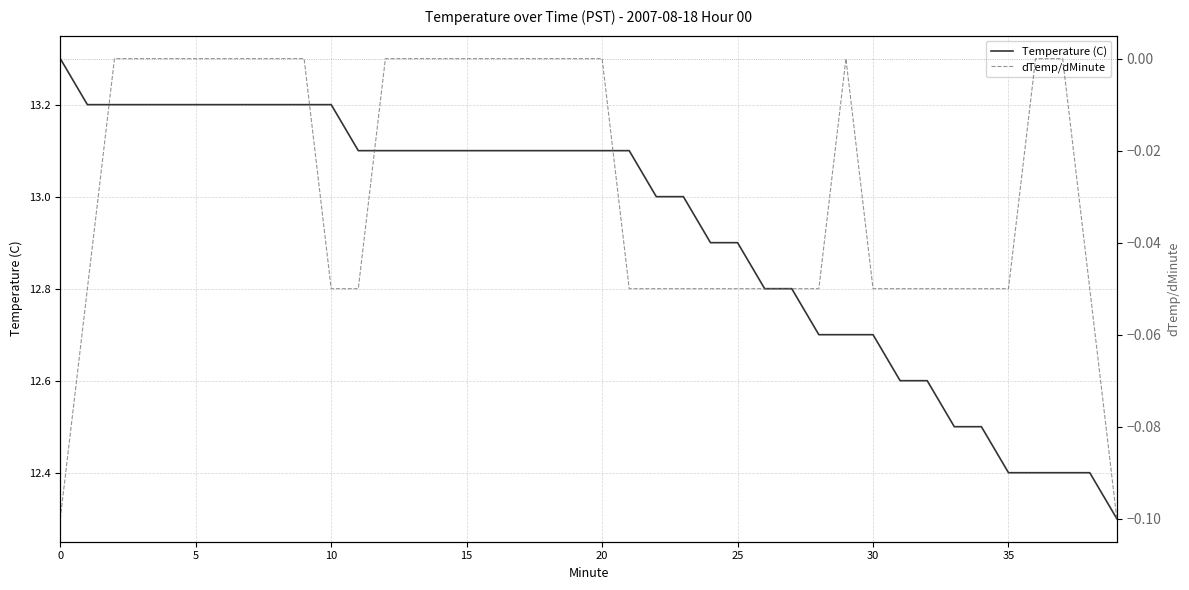

Which series has the largest range (max minus min)?

Temperature (C)